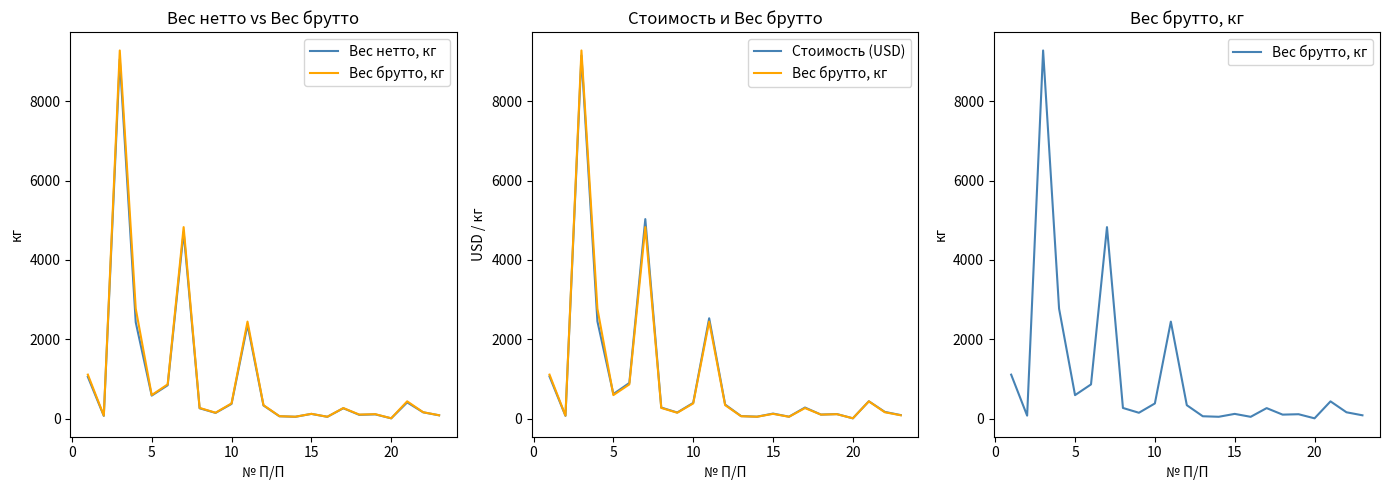

How many intersections are there between Стоимость (USD) and Вес брутто, кг?

5